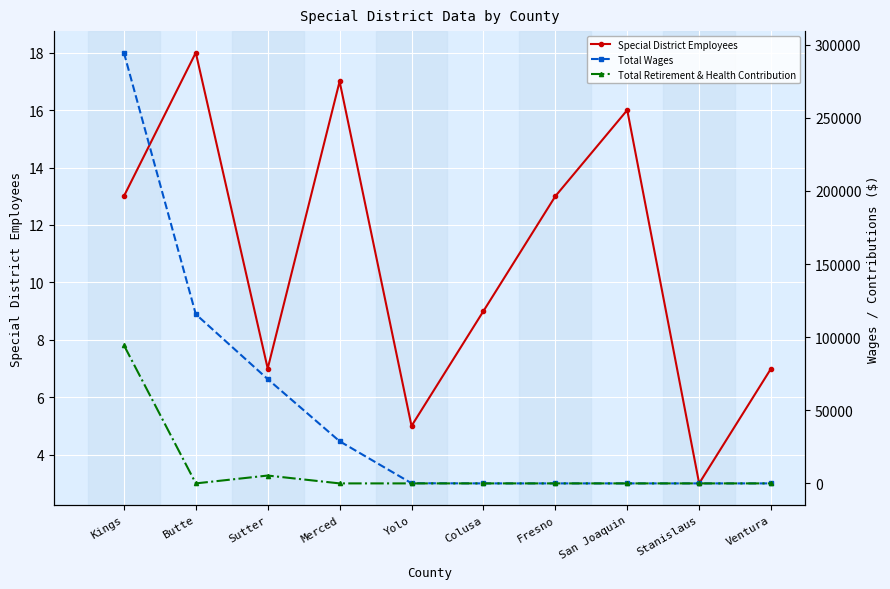

Which series changed the most between Fresno and San Joaquin?

Special District Employees